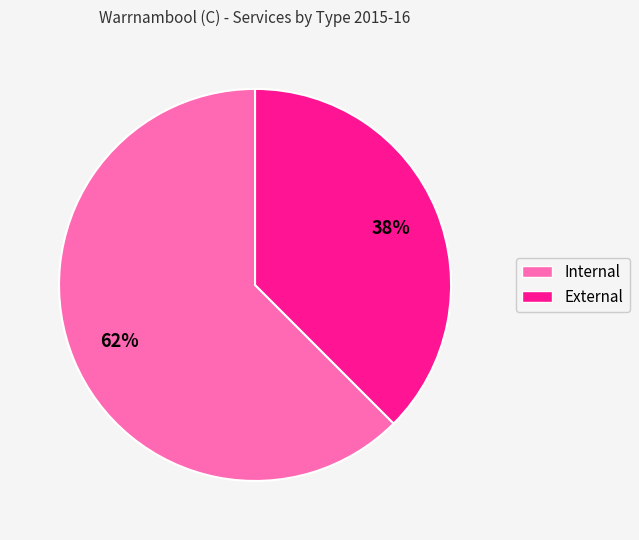

To the nearest percent, what percentage of the pie is Internal?

62%